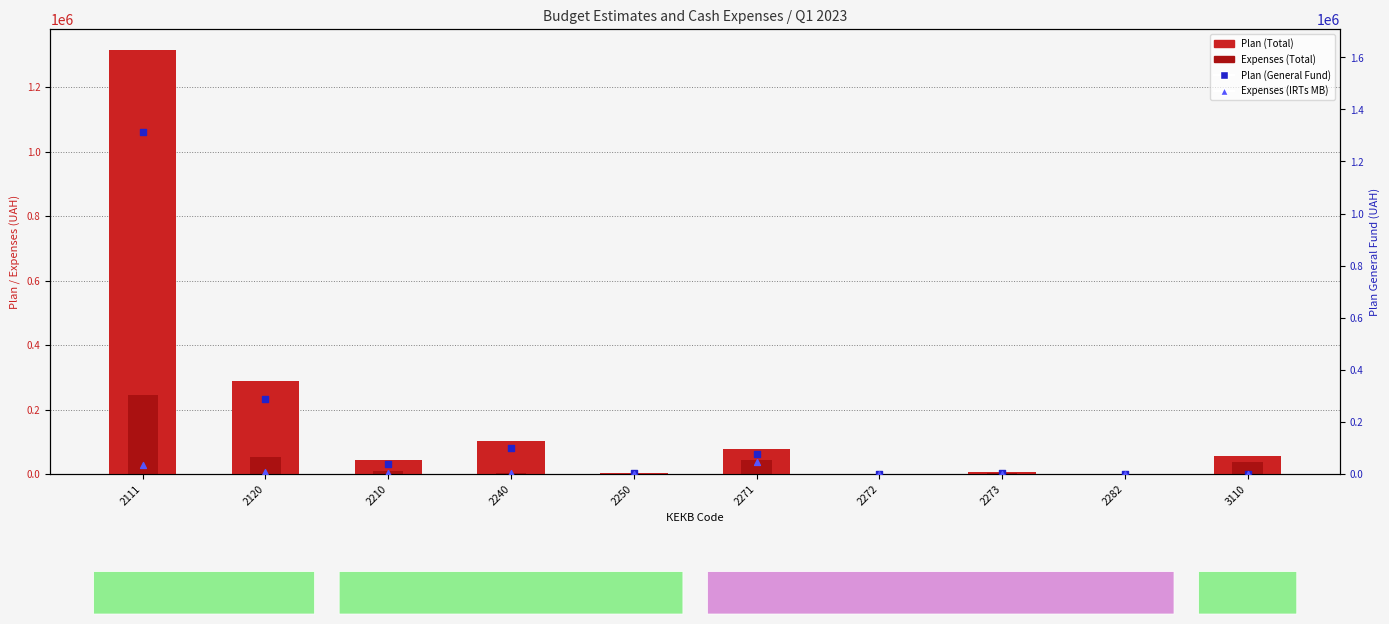

At which category is the sum across all series the highest?

2111